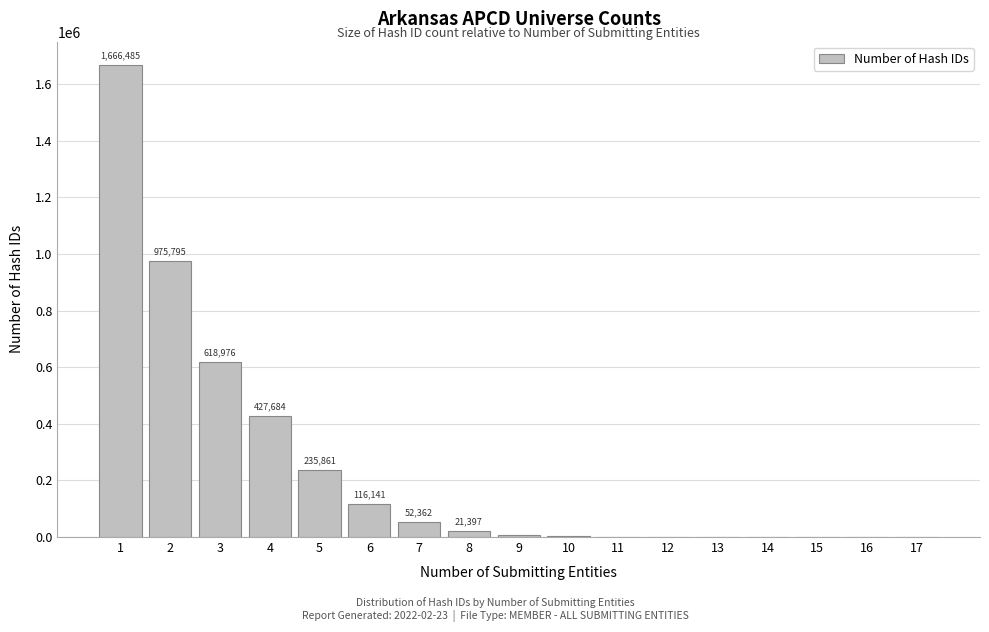

Is it true that the value at 2 is 653933?

False